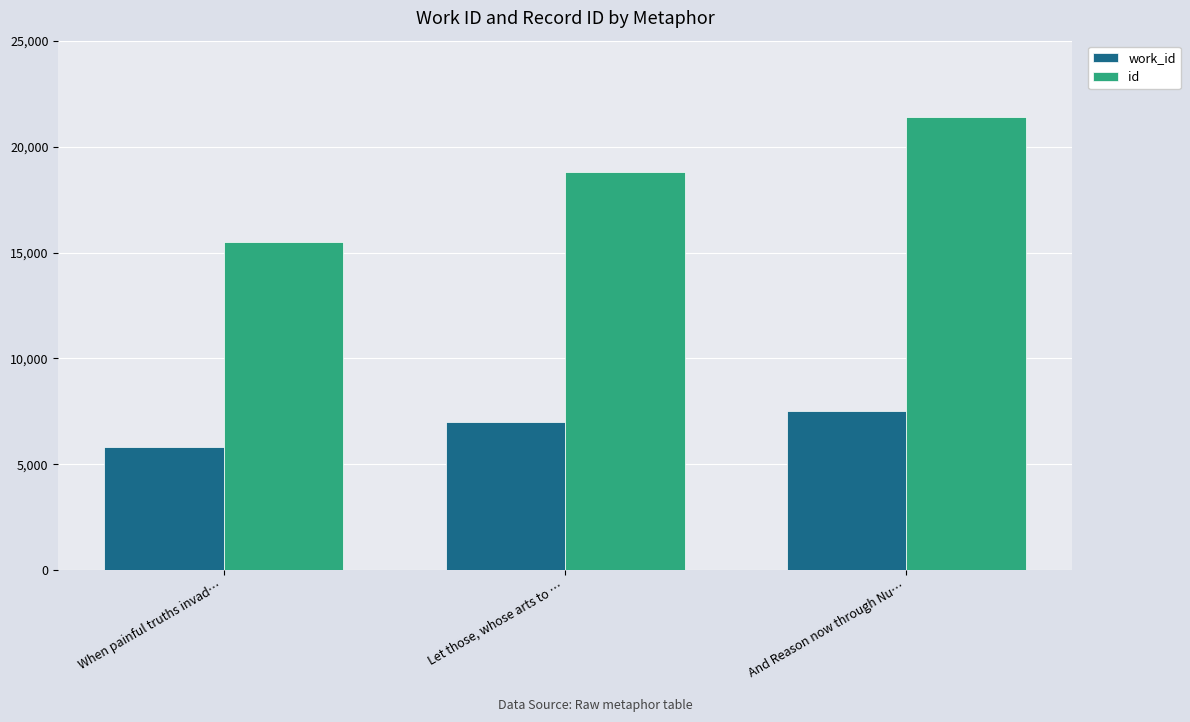

Where is work_id nearest to the value 6655?

Let those, whose arts to …